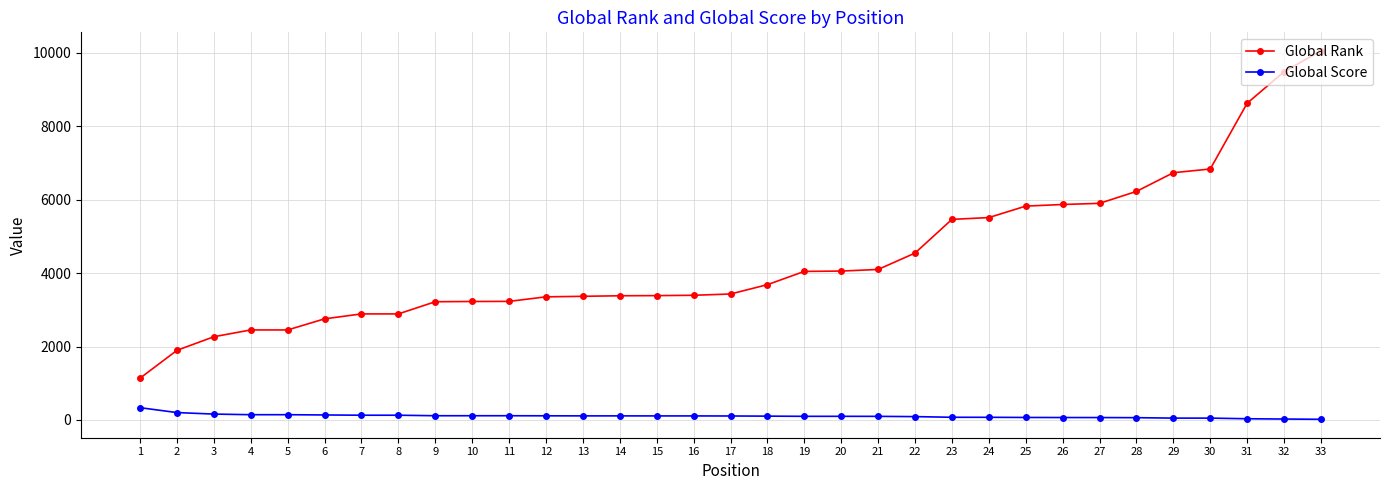

The value of Global Rank at 30 is 6831. True or false?

True